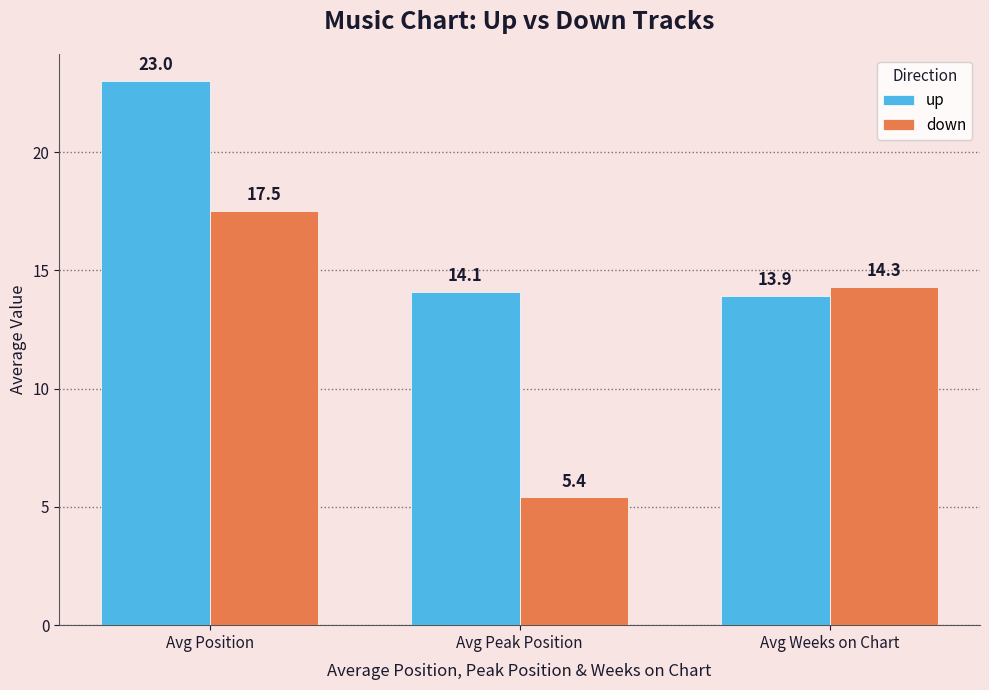

At which category is the sum across all series the highest?

Avg Position